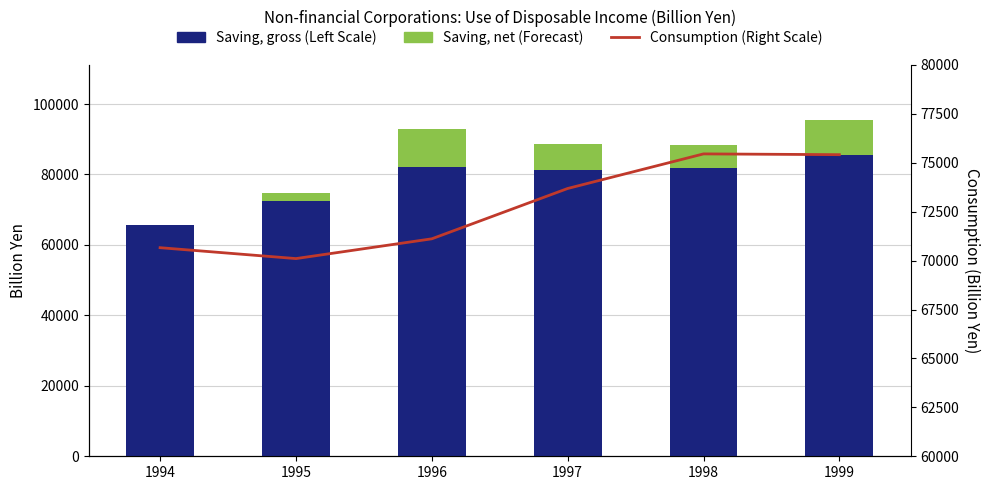

Rank the categories by Consumption (Right Scale) value from highest to lowest.

1998, 1999, 1997, 1996, 1994, 1995